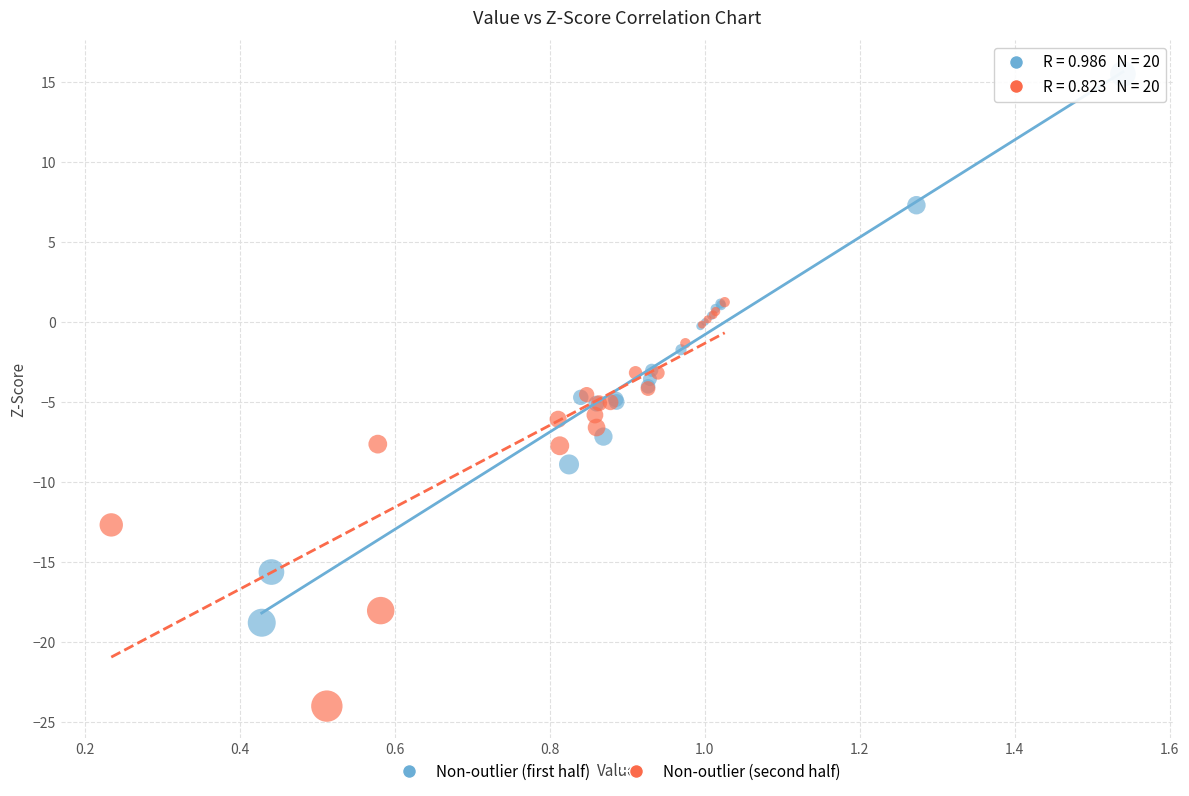

Which series has the largest Y range (max minus min)?

Non-outlier (first half)